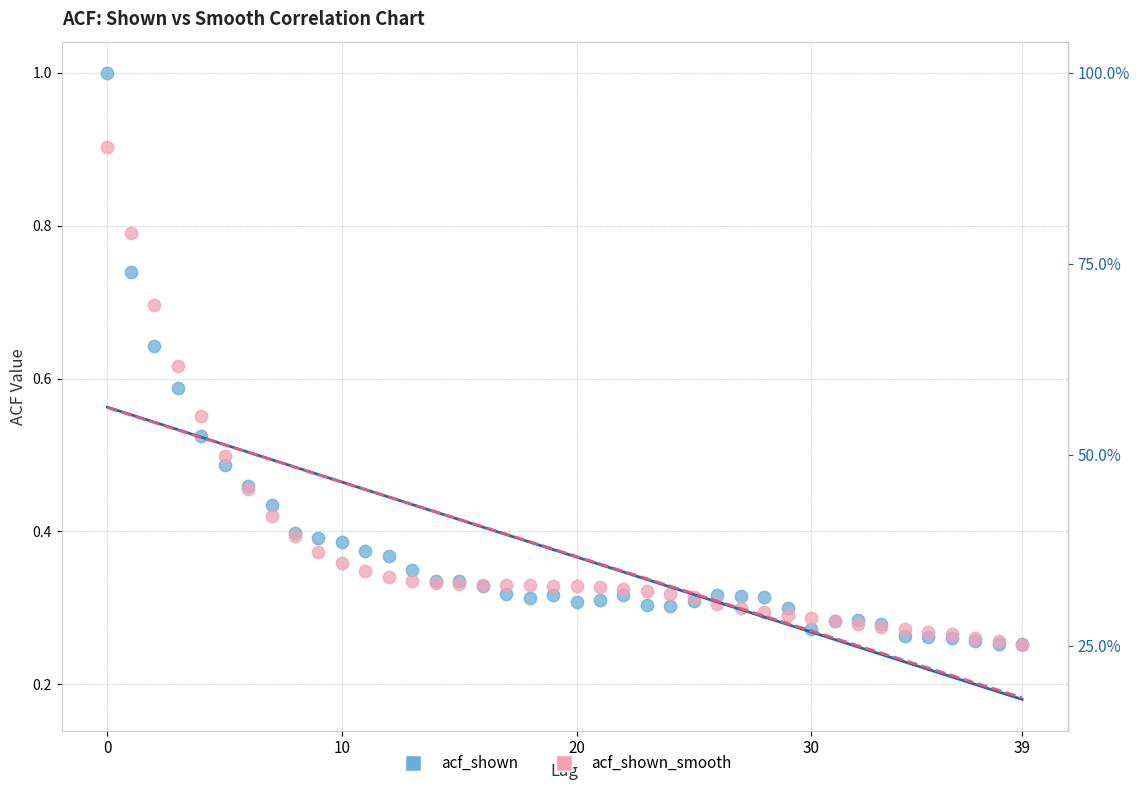

Which series has the largest Y range (max minus min)?

acf_shown